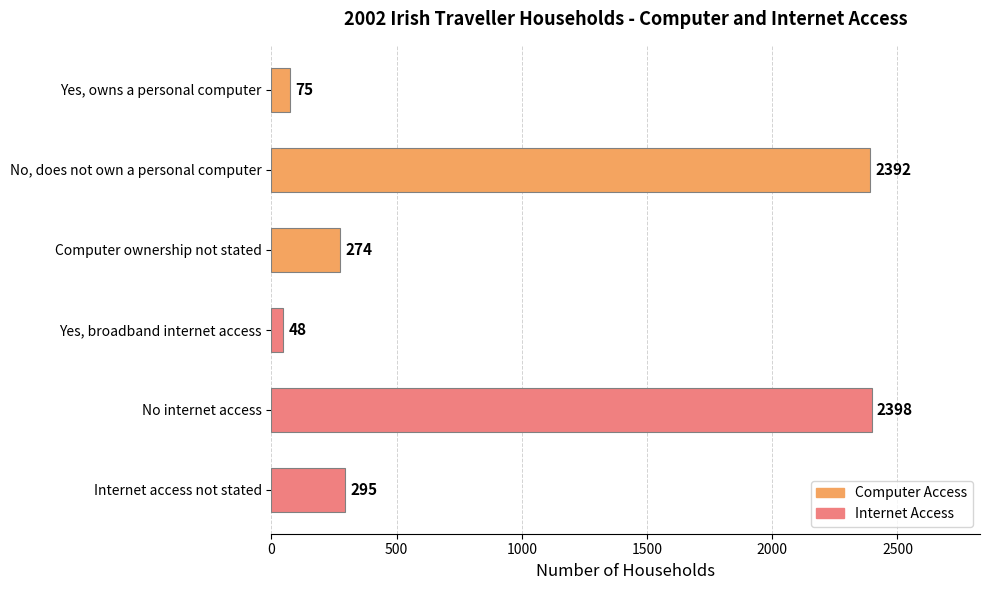

How many data points are less than 295?

3